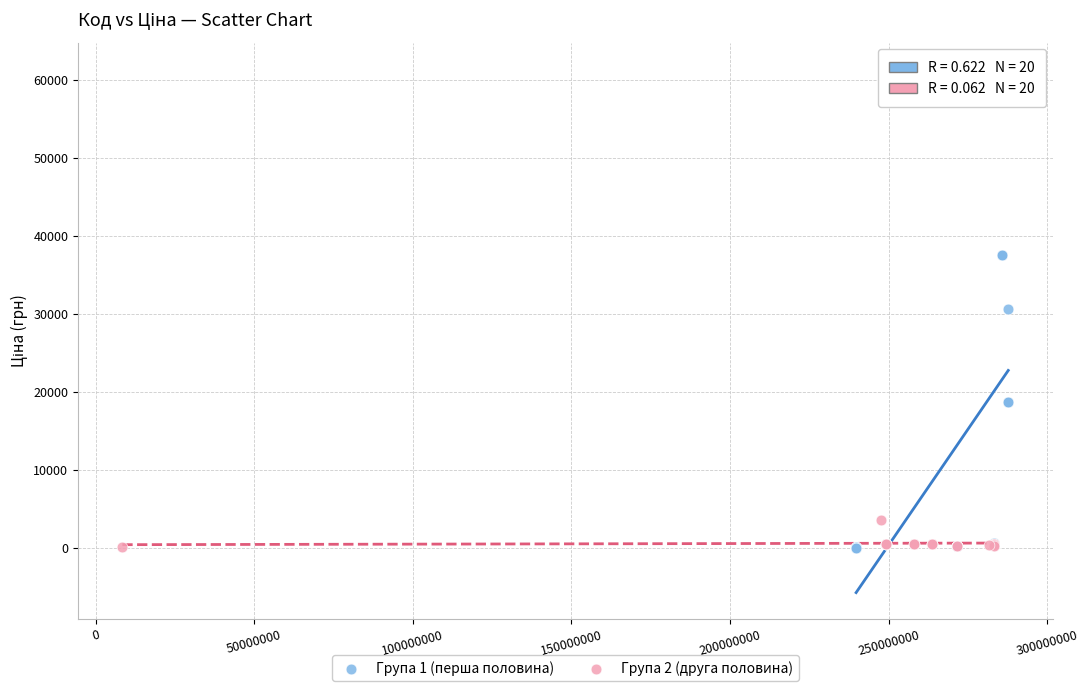

Which series has the widest spread of Y values?

Група 1 (перша половина)